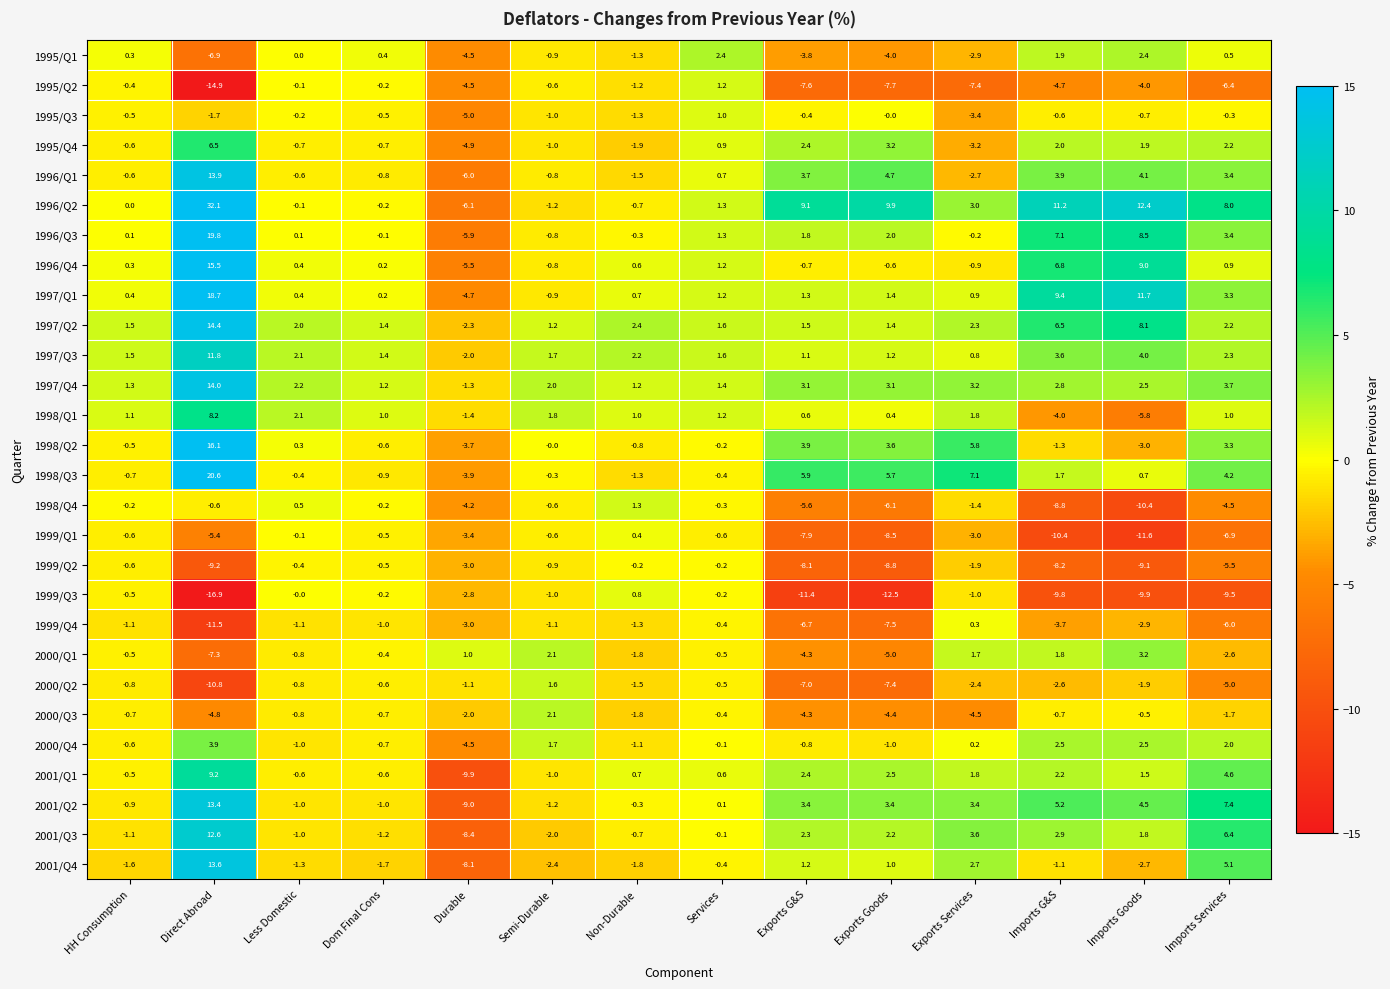

Which series has the widest spread of values?

1996/Q2